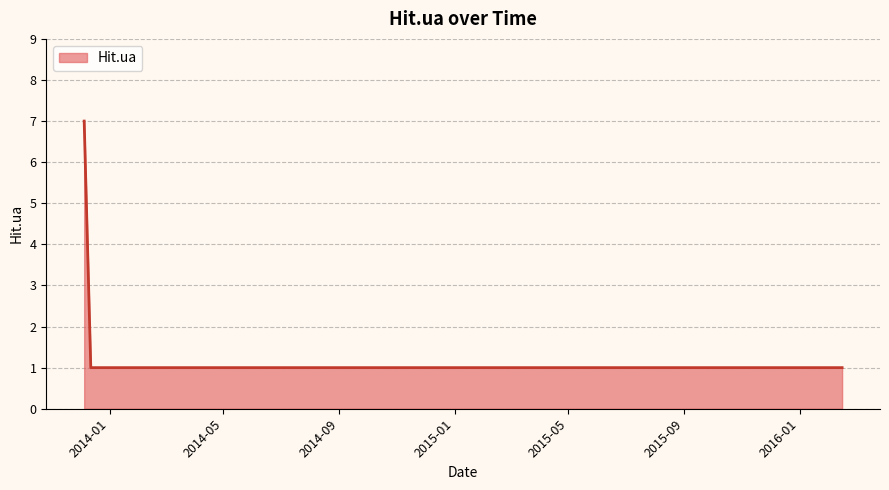

What is the difference between the maximum and minimum values?

6